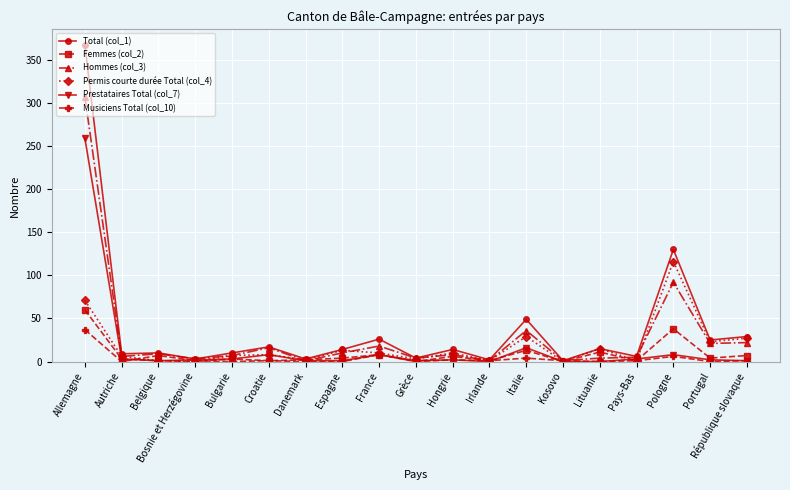

What is the difference between the maximum and minimum values in the Musiciens Total (col_10) series?

37